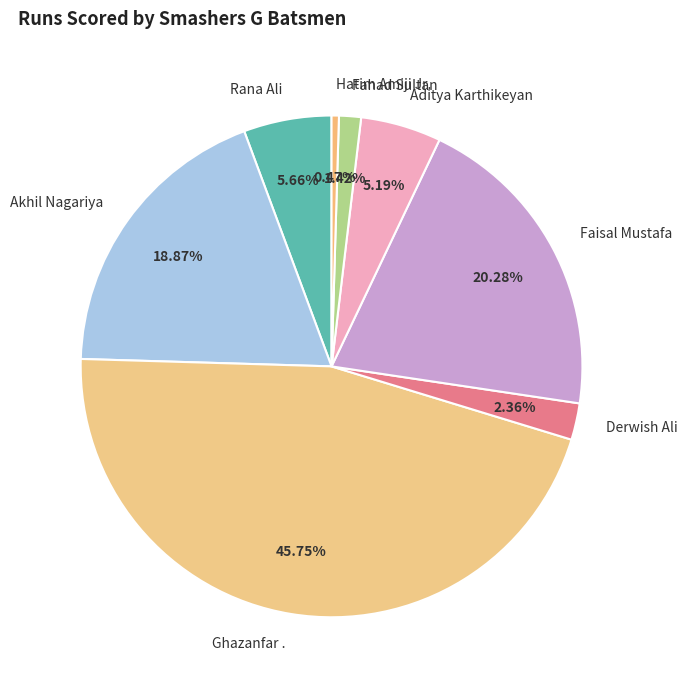

Is there any slice that represents more than half of the pie?

No